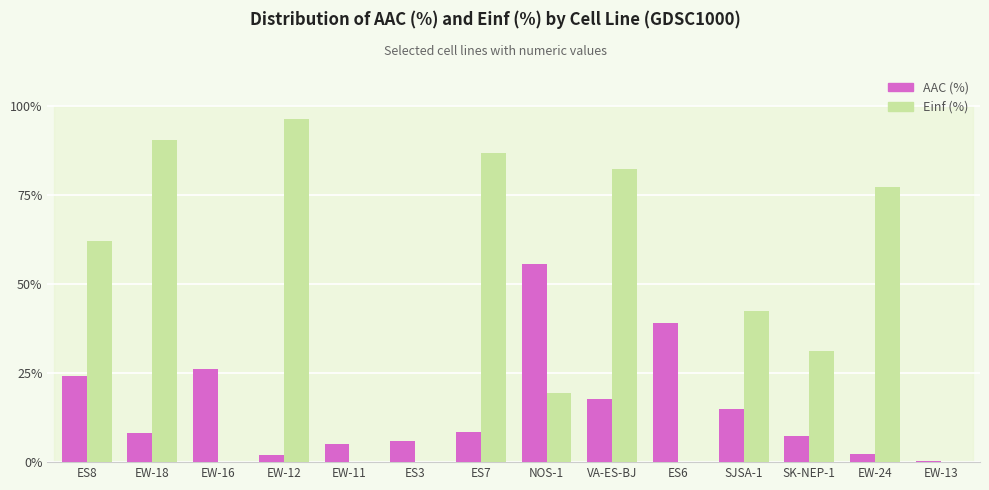

Does the chart contain stacked bars?

No